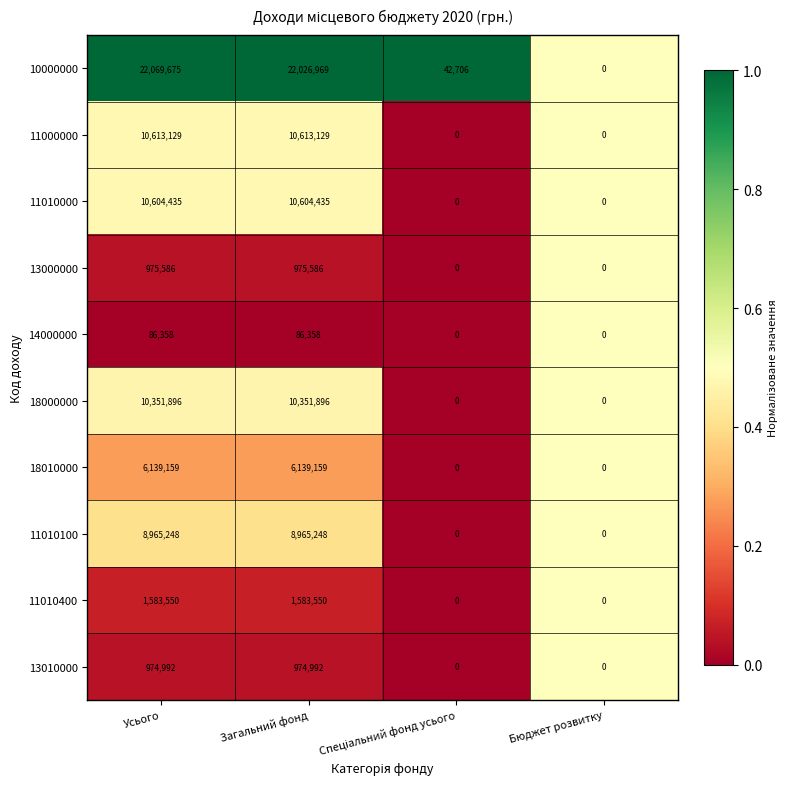

What is the average value of the 10000000 series?

11034838